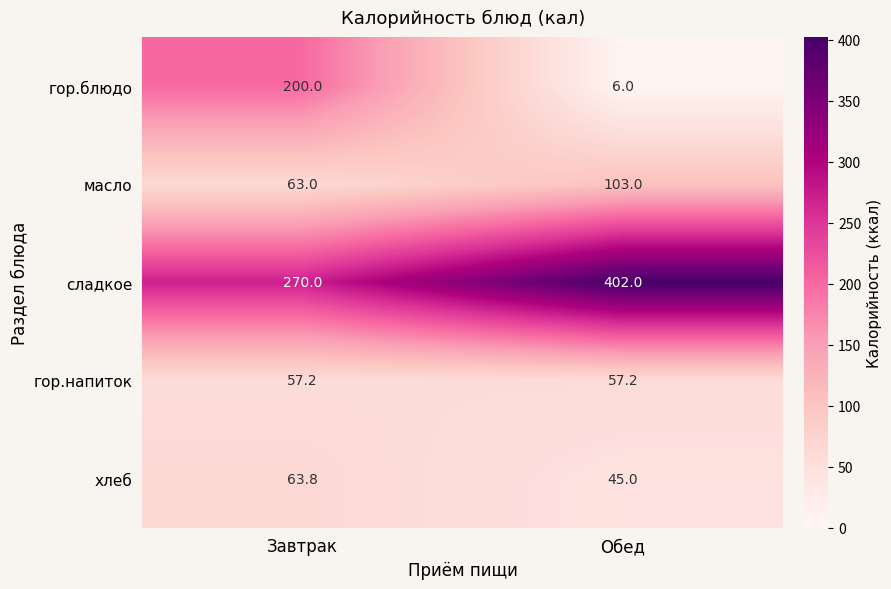

At which category is the sum across all series the highest?

Завтрак